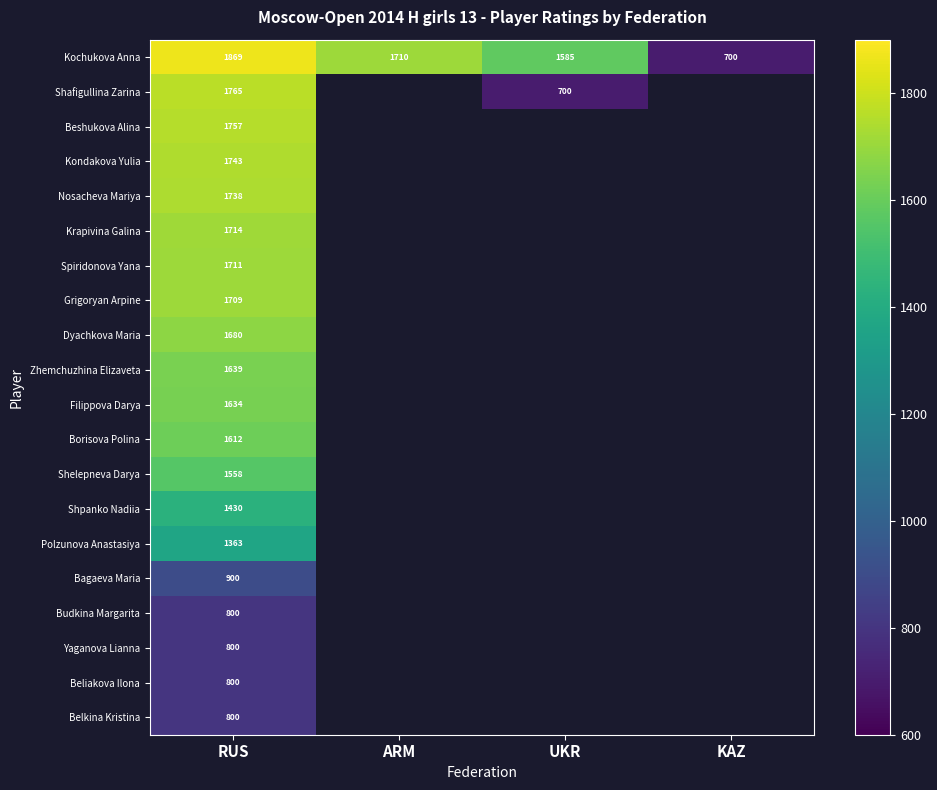

True or false: Shafigullina Zarina has a value of 1765 at RUS.

True